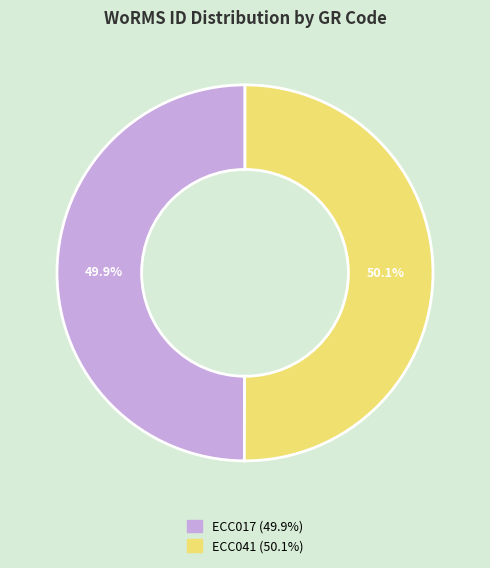

What percentage is NOT represented by ECC017?

50.1%